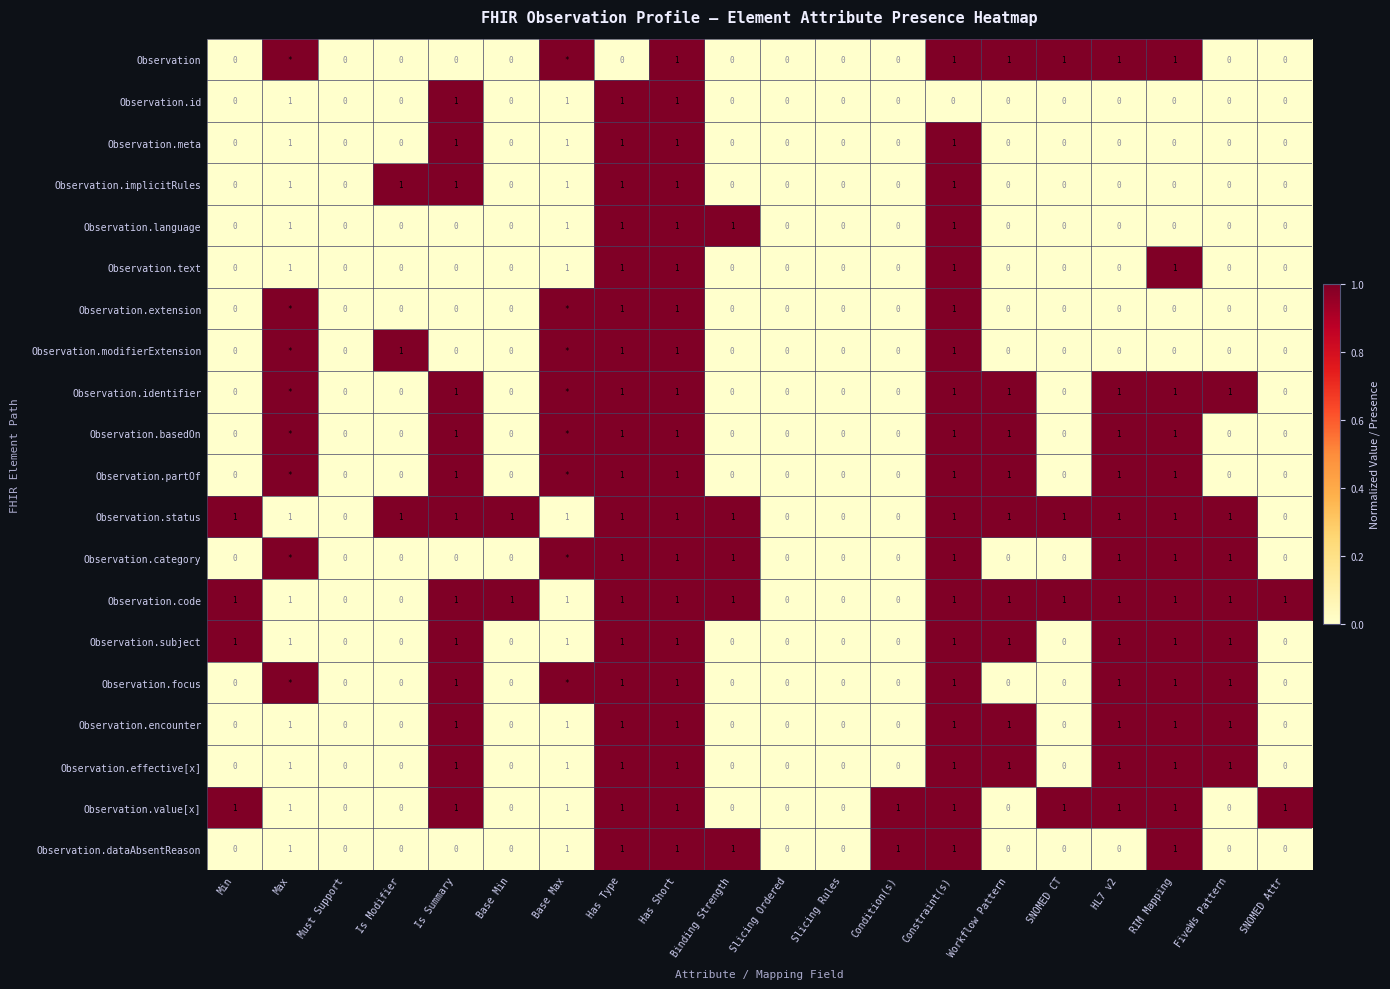

True or false: Observation.encounter has a value of 0 at SNOMED Attr.

True